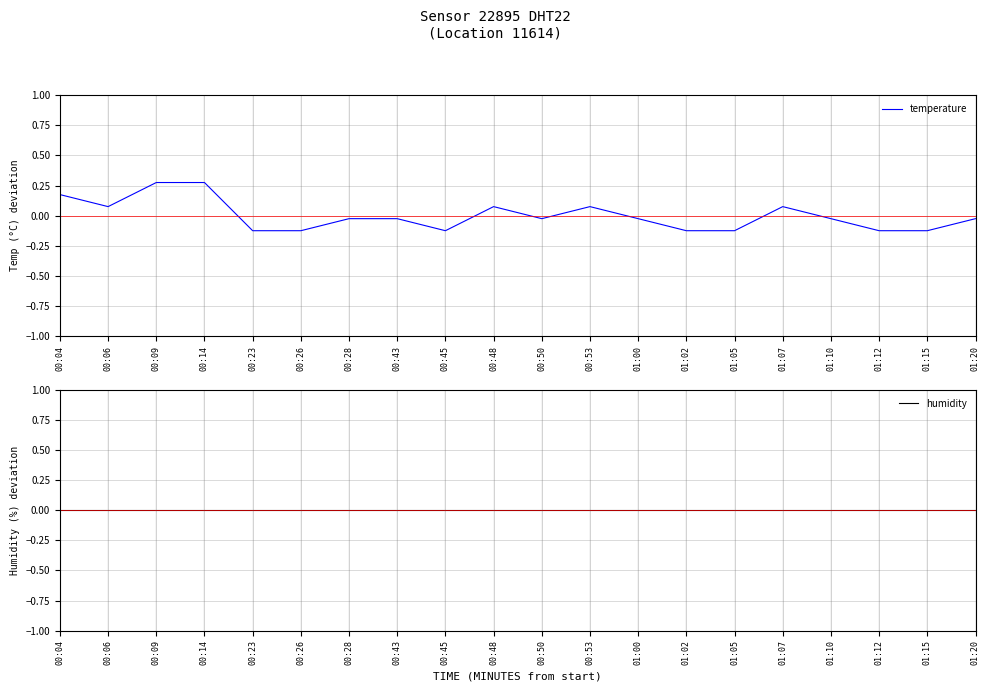

True or false: humidity has more than 2 points higher than both neighbors.

False